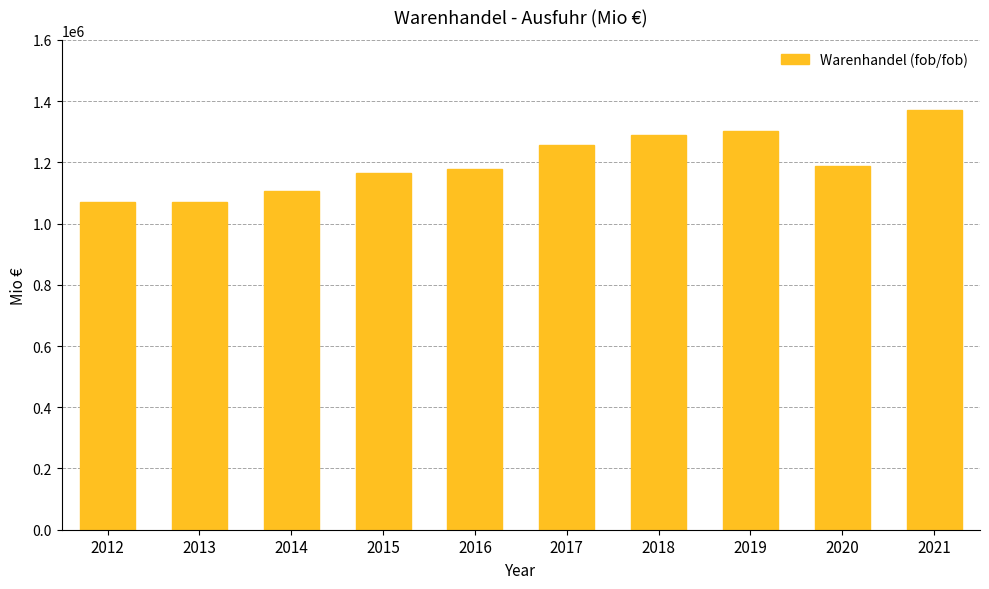

What is the difference between the values at 2019 and 2015?

137134